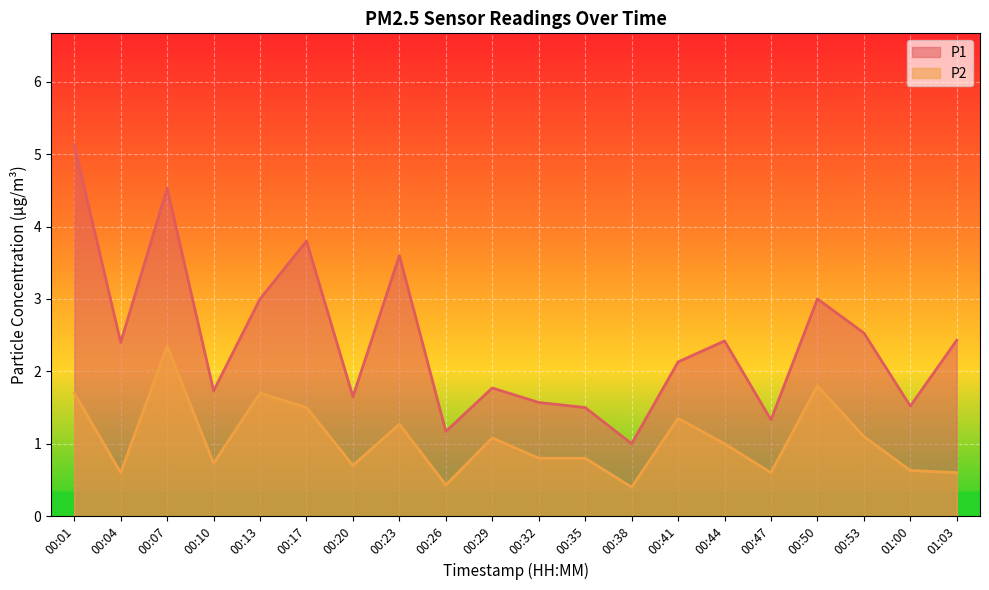

What is the sum of the P1 values at 00:38 and 01:00?

2.5